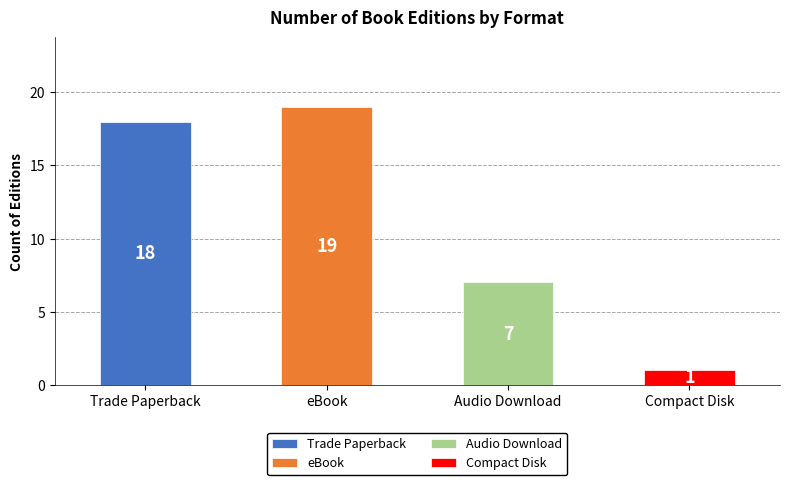

The chart shows a value of 11 at Audio Download. True or false?

False